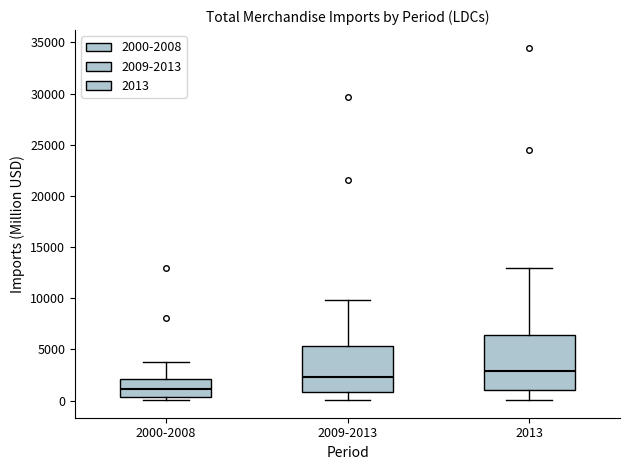

Which box is the tallest, from its lower edge to its upper edge?

2013